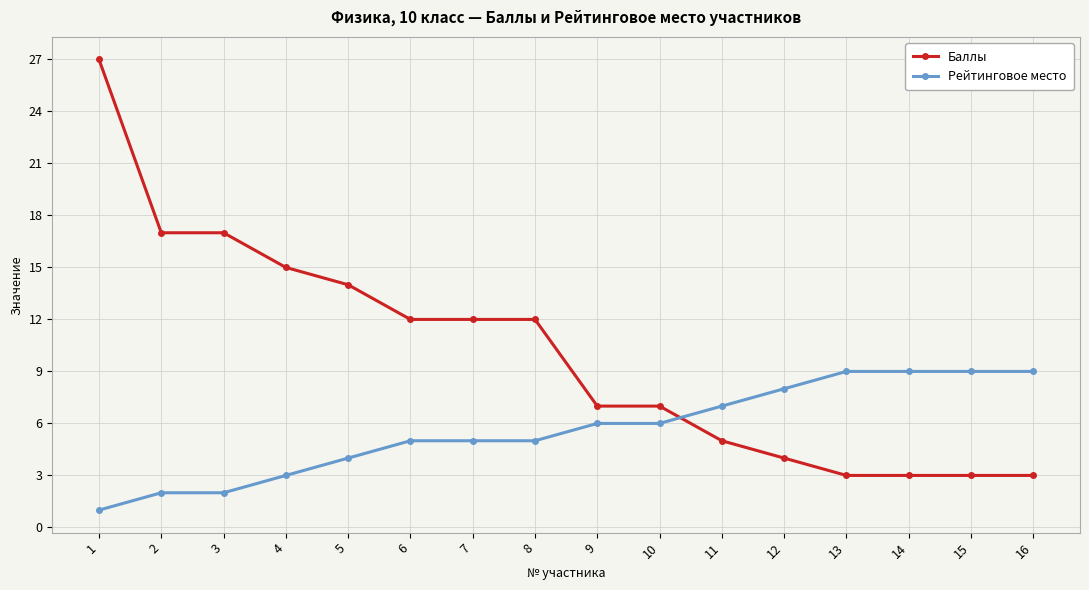

What is the difference between the maximum and minimum values in the Рейтинговое место series?

8